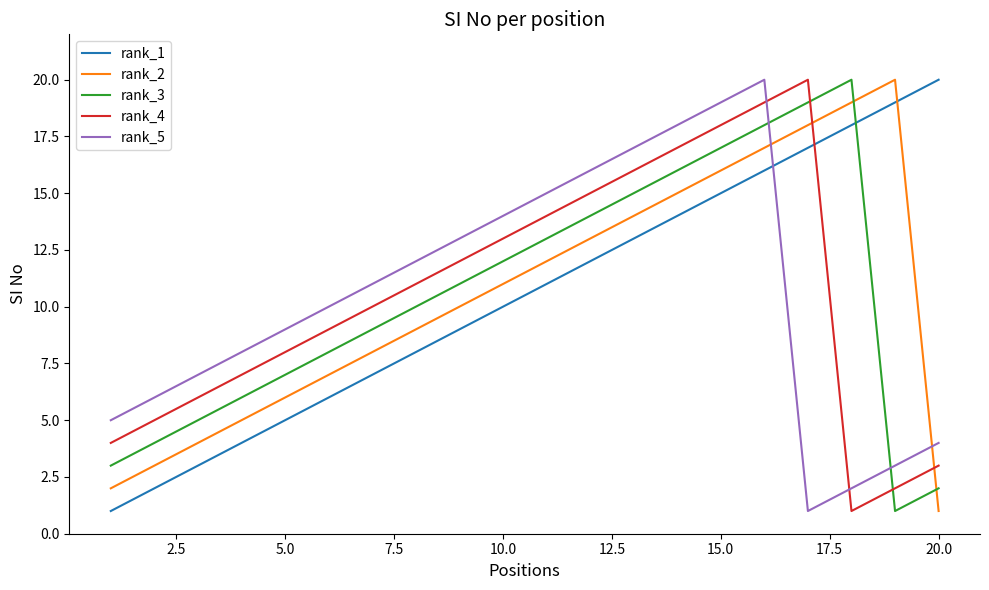

What is the greatest value displayed?

20